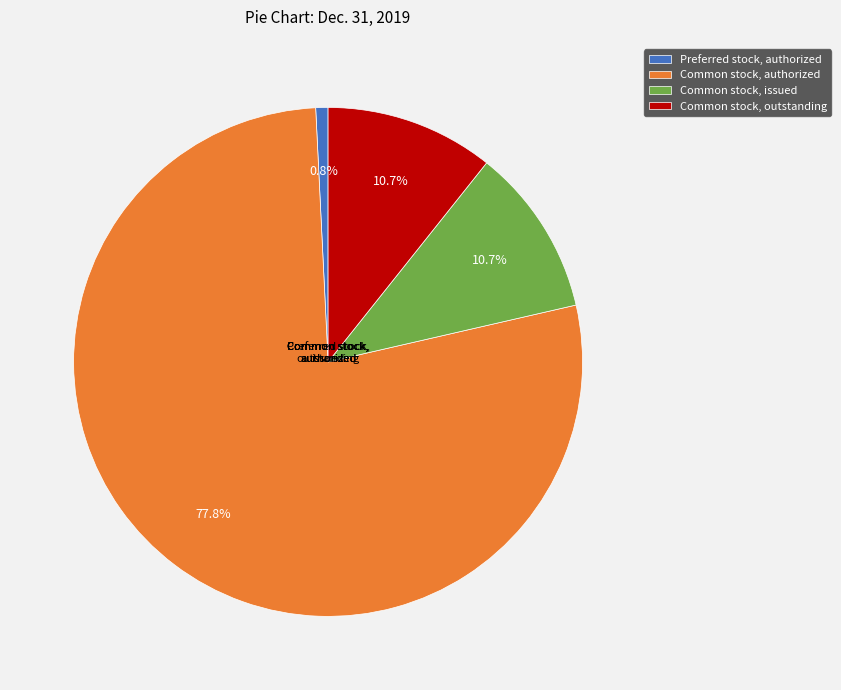

How many segments does this pie chart have?

4